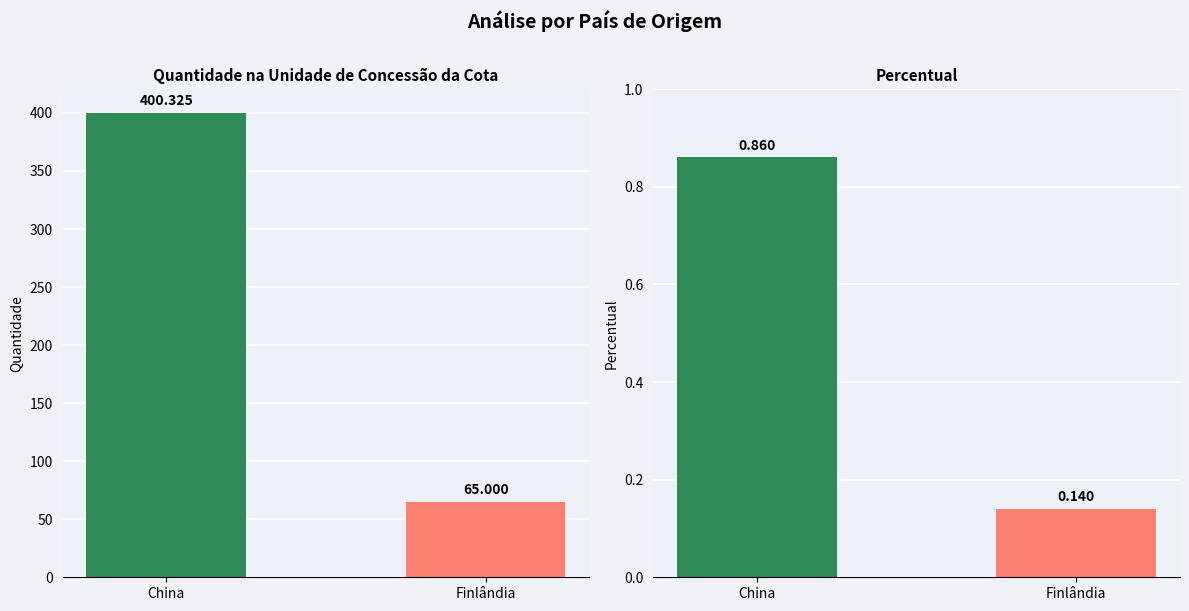

Count the number of categories in the chart.

2